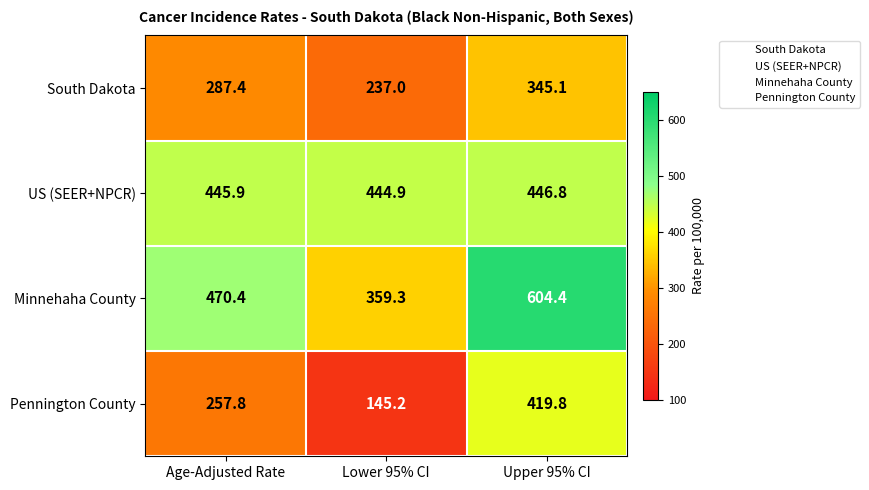

What is the greatest value displayed?

604.4